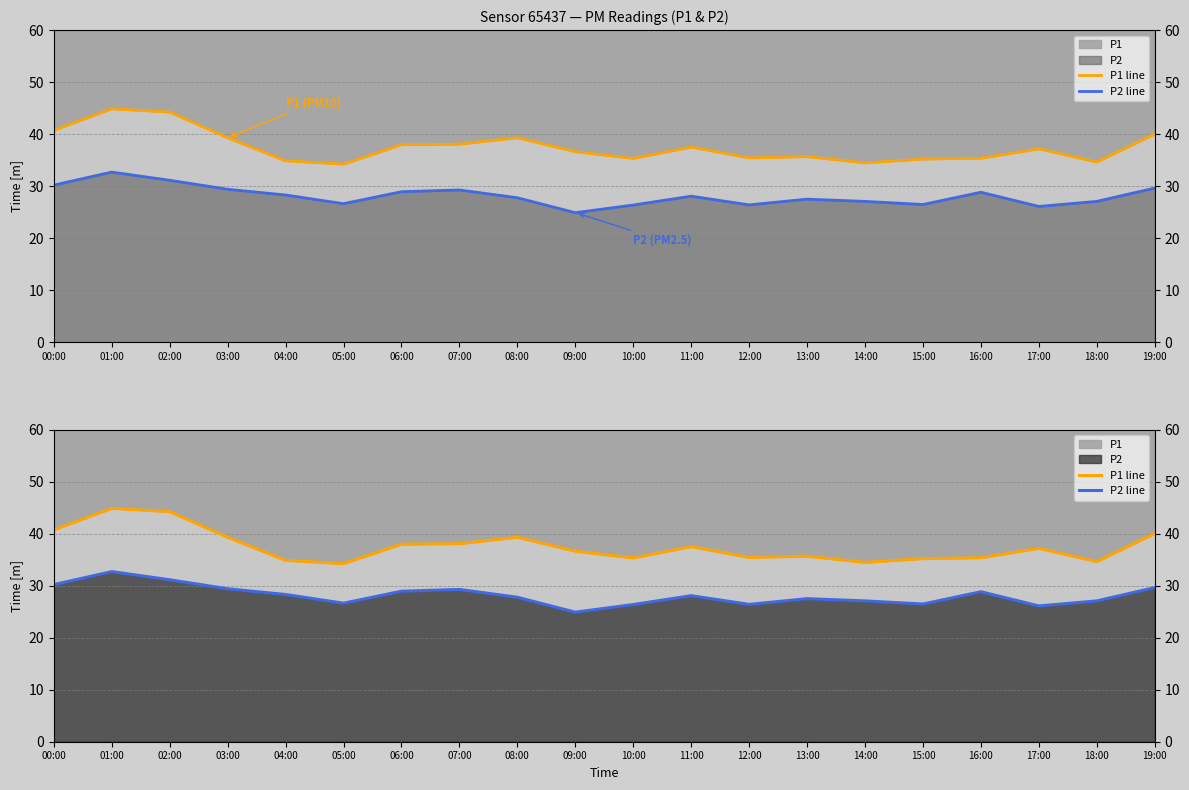

At which category does the chart reach its minimum across all series?

09:00